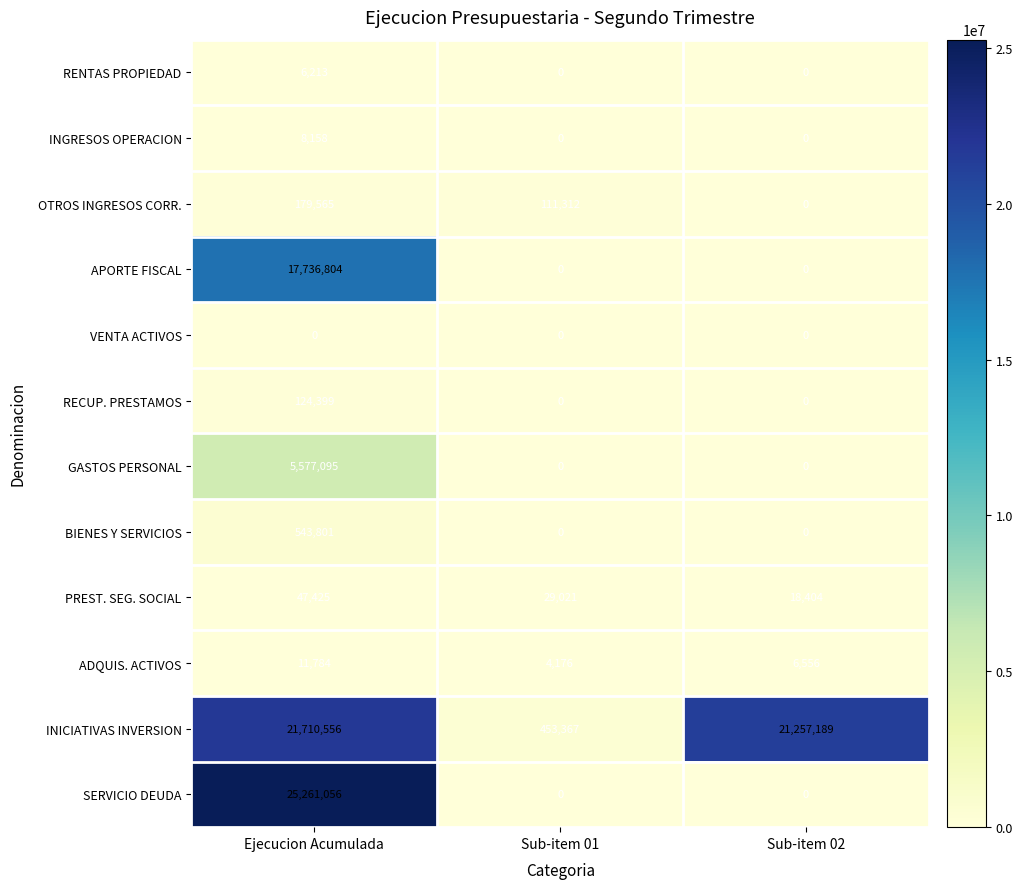

The value of GASTOS PERSONAL at Sub-item 02 is -2203660. True or false?

False